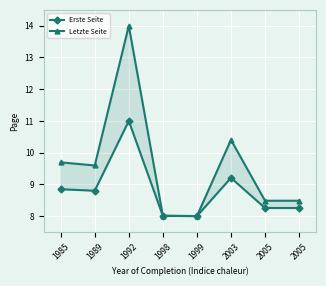

Which has a higher value, 1992 or 2005?

1992